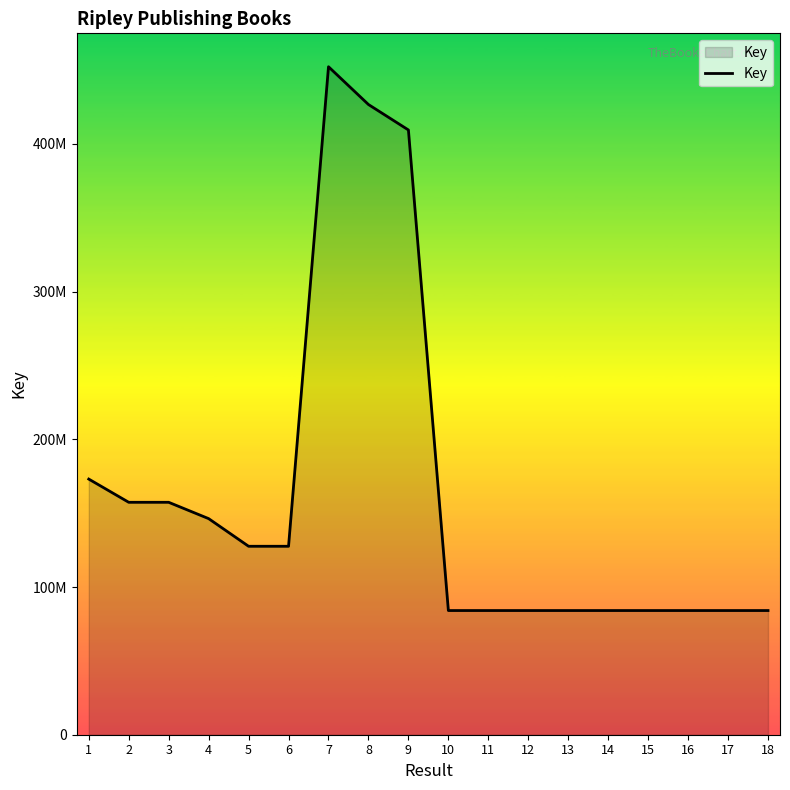

Rank the categories by value from highest to lowest.

7, 8, 9, 1, 3, 2, 4, 6, 5, 12, 18, 10, 11, 13, 17, 14, 16, 15